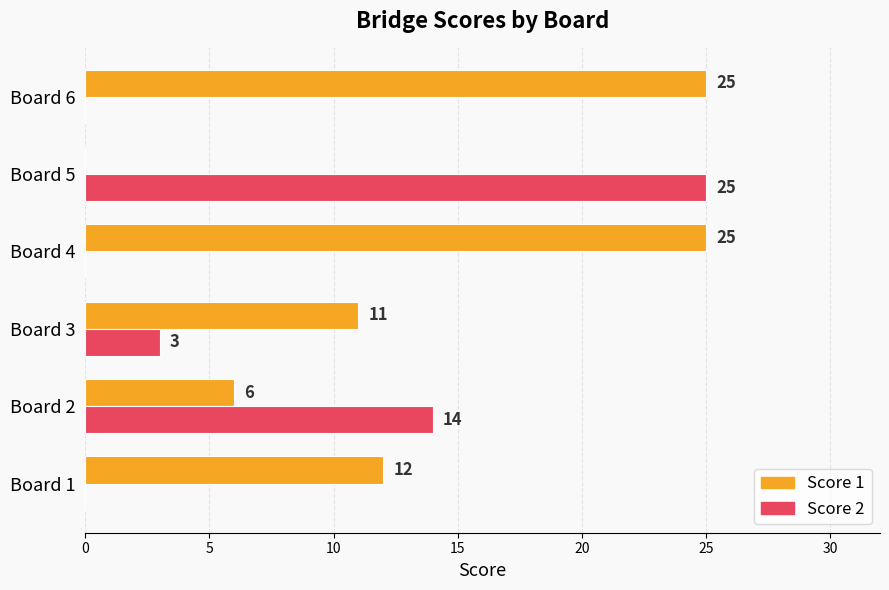

How many data points does each series have?

6